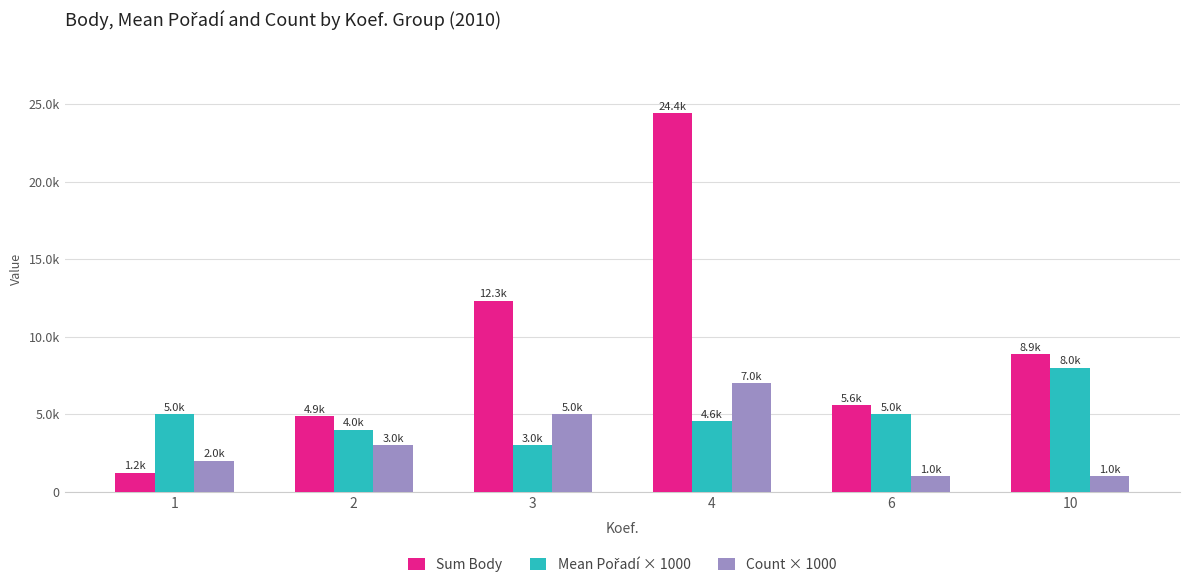

Which series has the largest range (max minus min)?

Sum Body